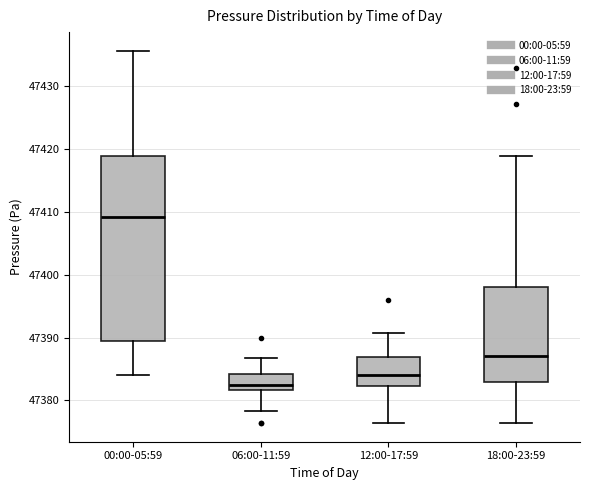

Comparing the boxes themselves (not the whiskers), which one is the tallest?

00:00-05:59